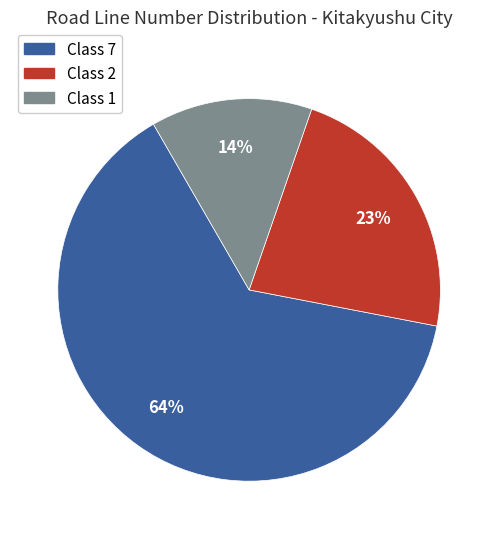

Combined, do Class 1 and Class 7 account for over 50%?

Yes